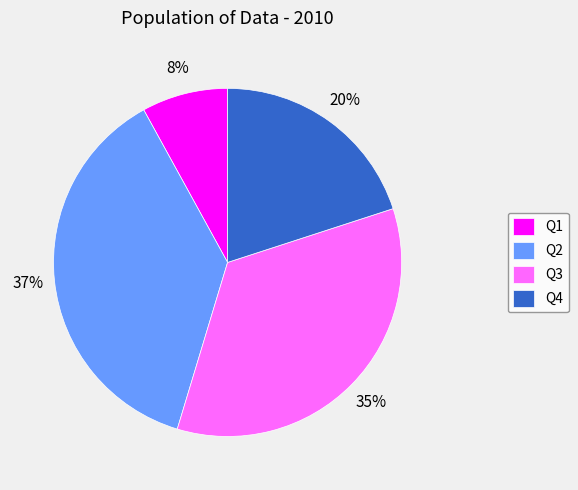

Does Q1 account for over 50% of the chart?

No